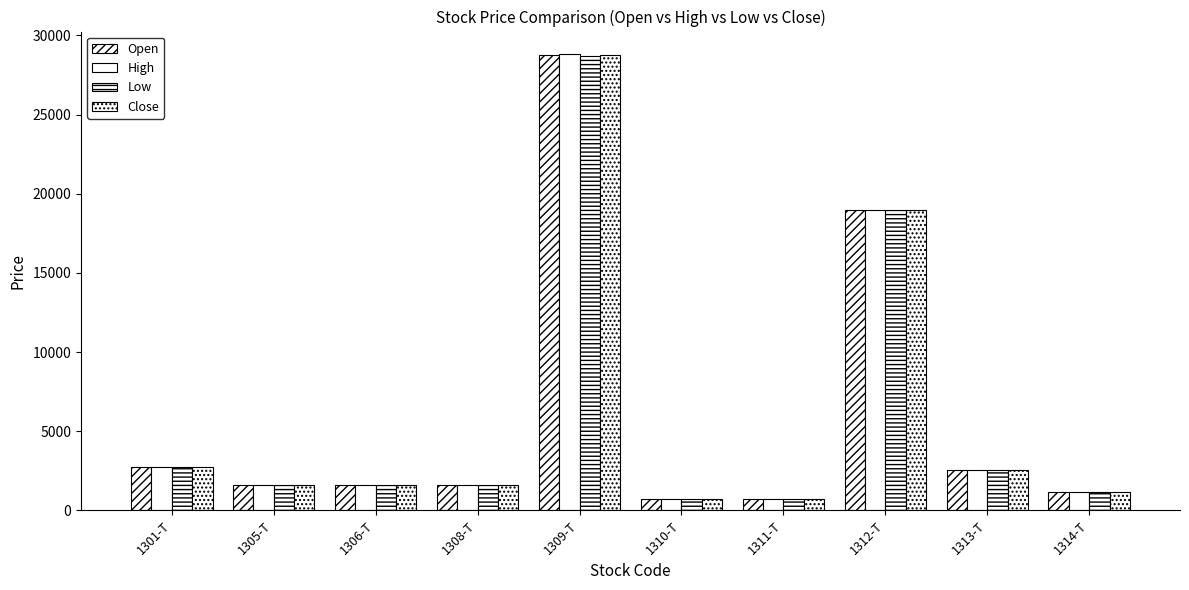

Which has a higher value, 1310-T or 1301-T?

1301-T